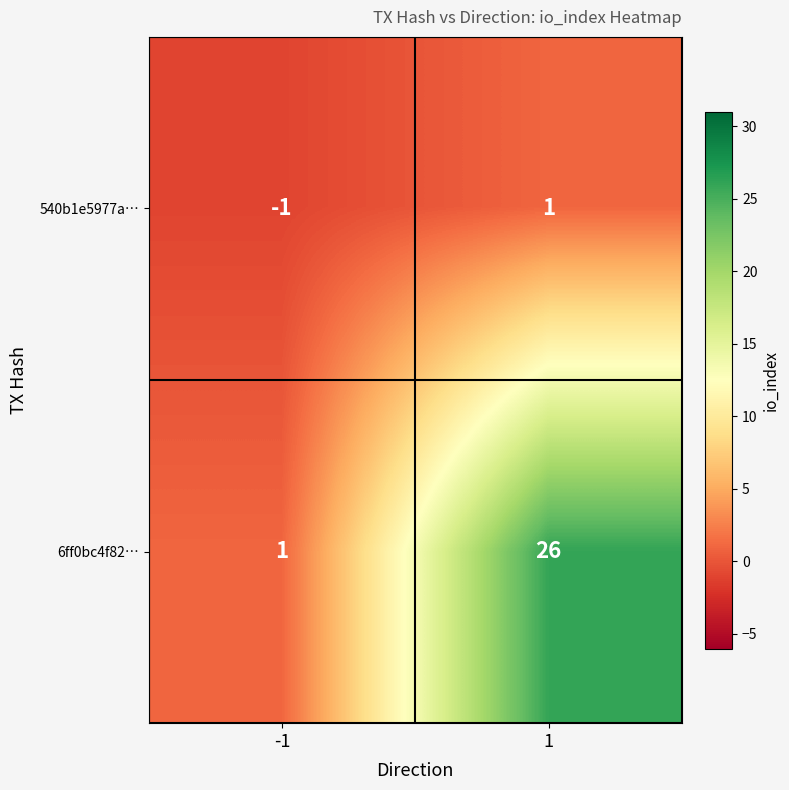

What is the sum of all 6ff0bc4f82… values?

27